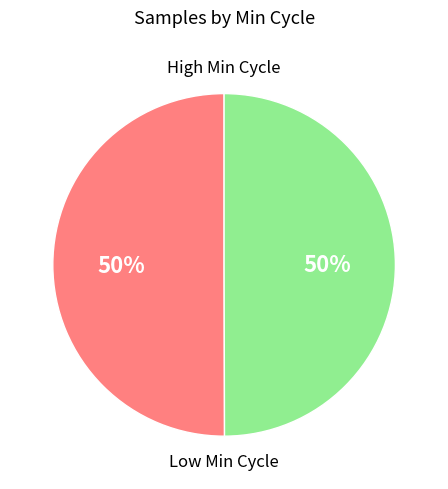

To the nearest percent, what is the average slice percentage?

50%